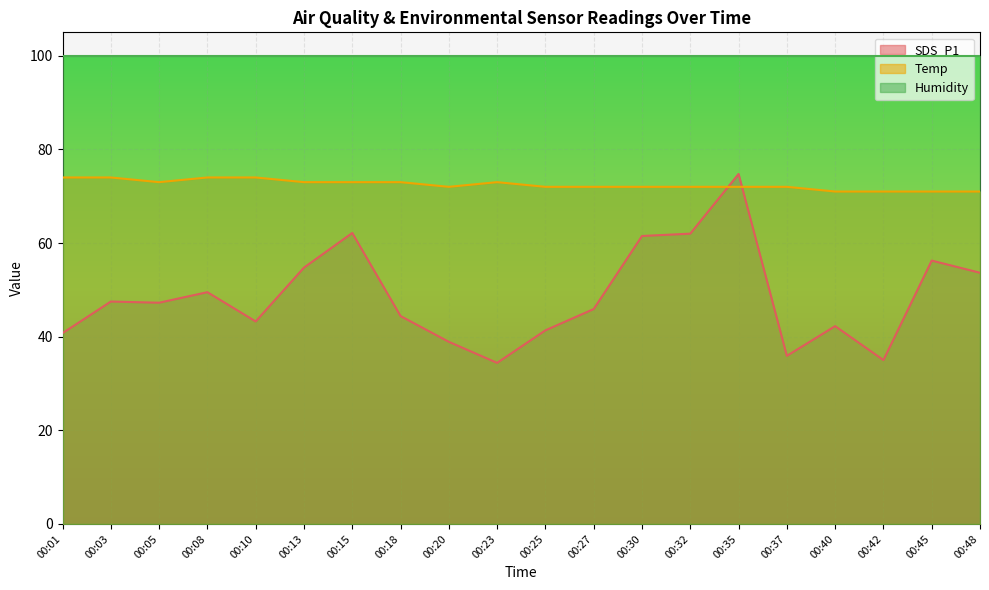

What are all the series names shown in the legend?

SDS_P1, Temp, Humidity